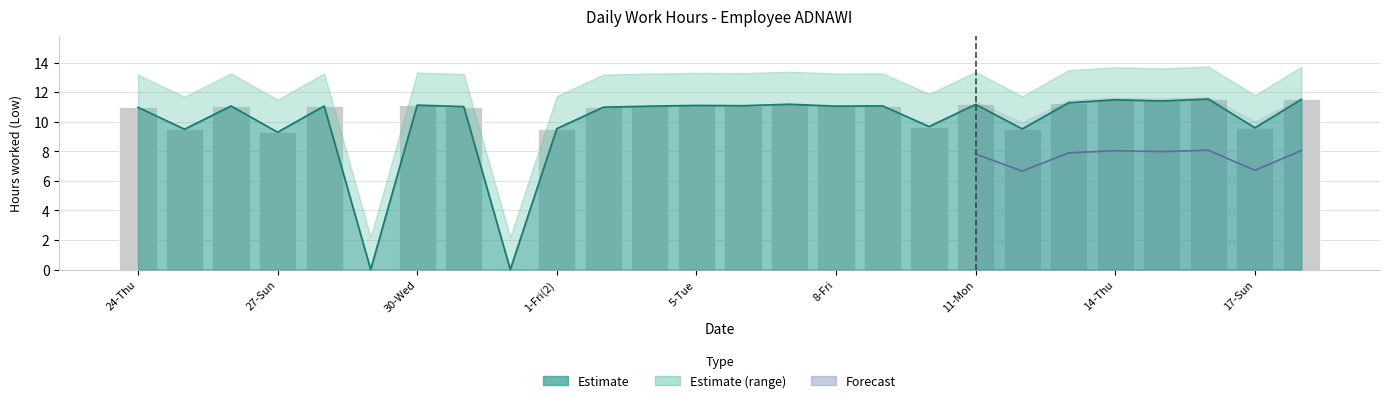

How many bars are there in total?

26